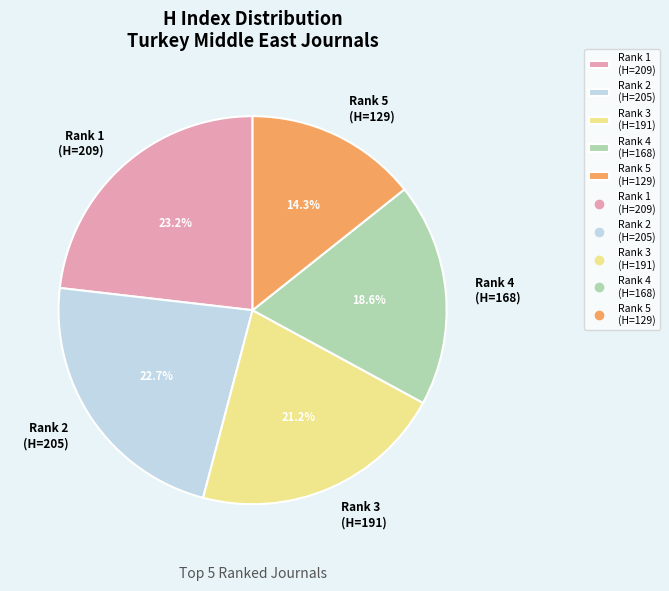

Between Rank 5 (H=129) and Rank 3 (H=191), which is larger?

Rank 3 (H=191)